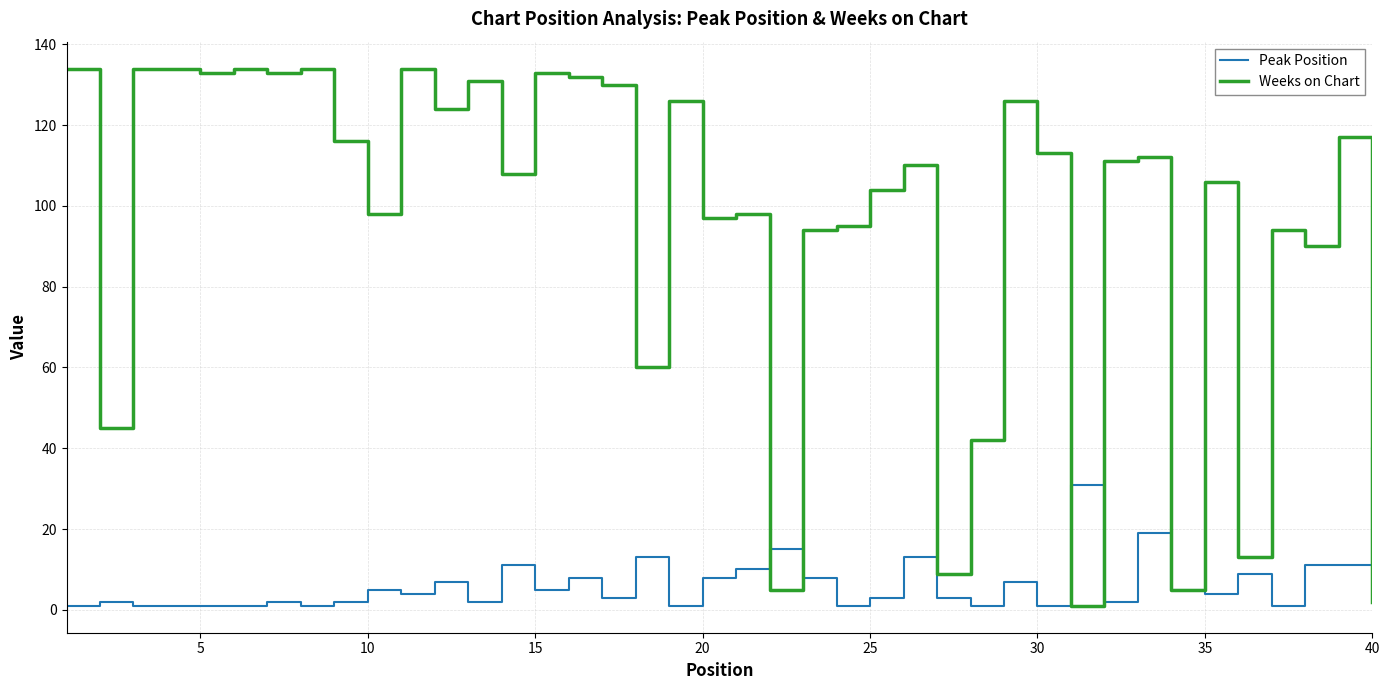

Which series has the largest total across all categories?

Weeks on Chart